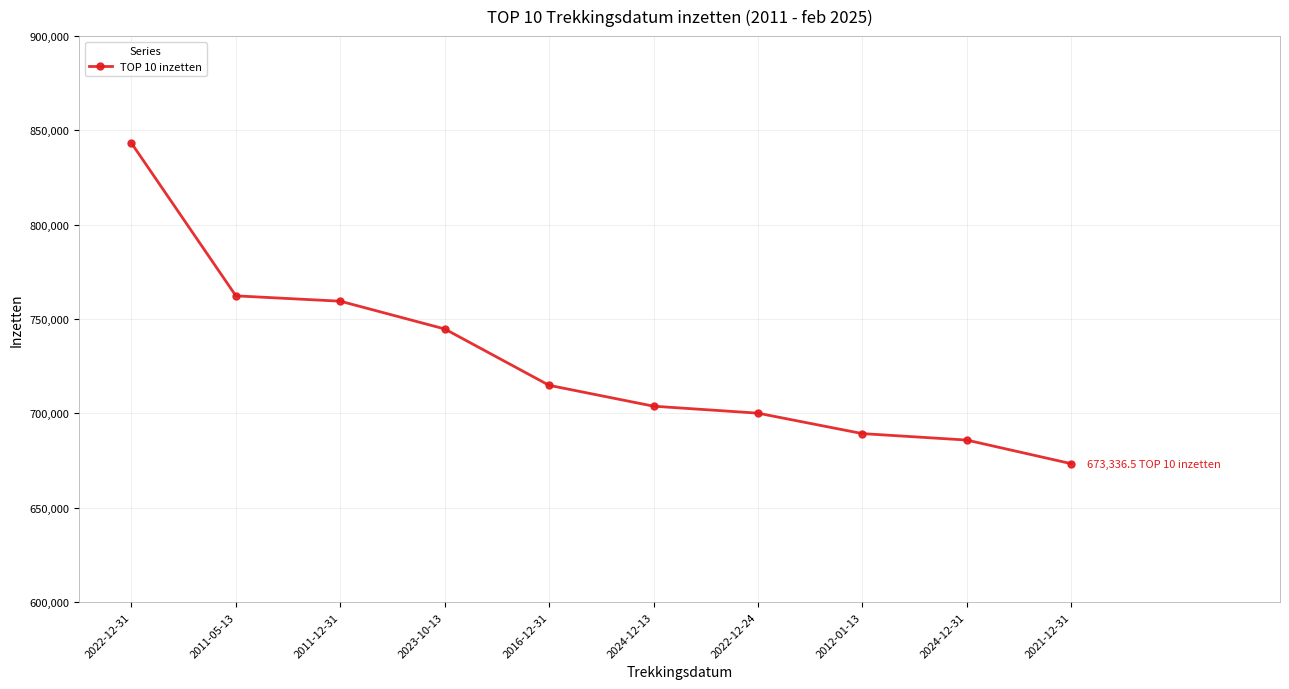

What is the minimum value shown in the chart?

673336.5